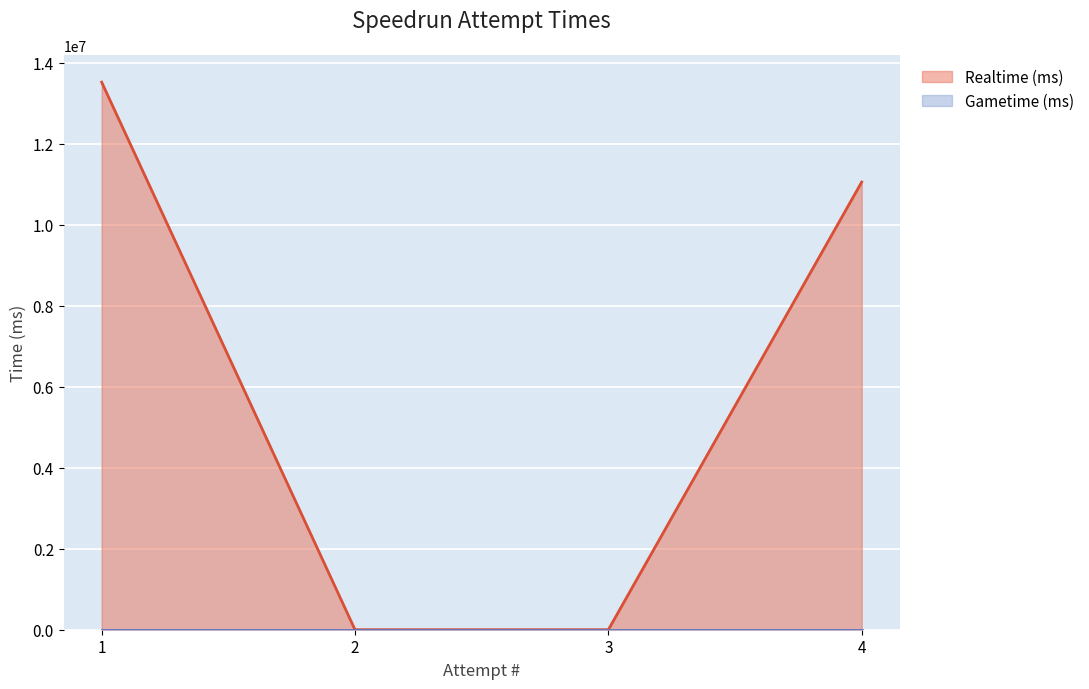

How many data points are above 11057632?

1